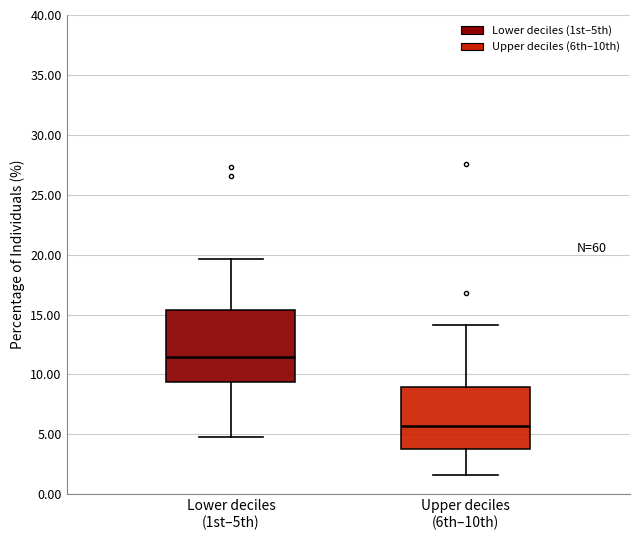

Where is the lower edge of the box for Upper deciles (6th–10th) on the y-axis? The values are not printed on the chart, so give them approximately, as read against the axis.

4.0